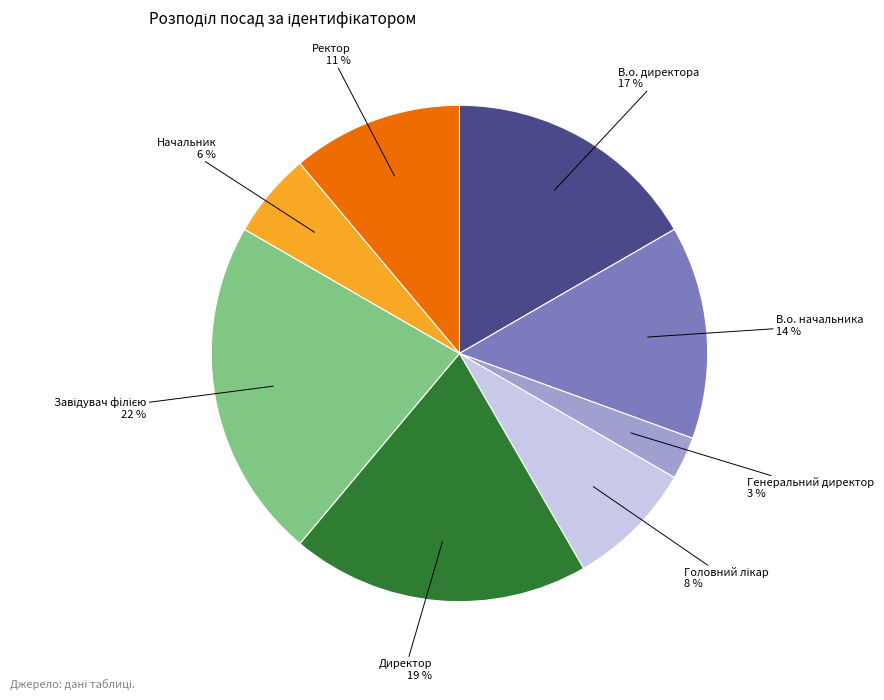

Is it true that Начальник is 20% of the pie?

False